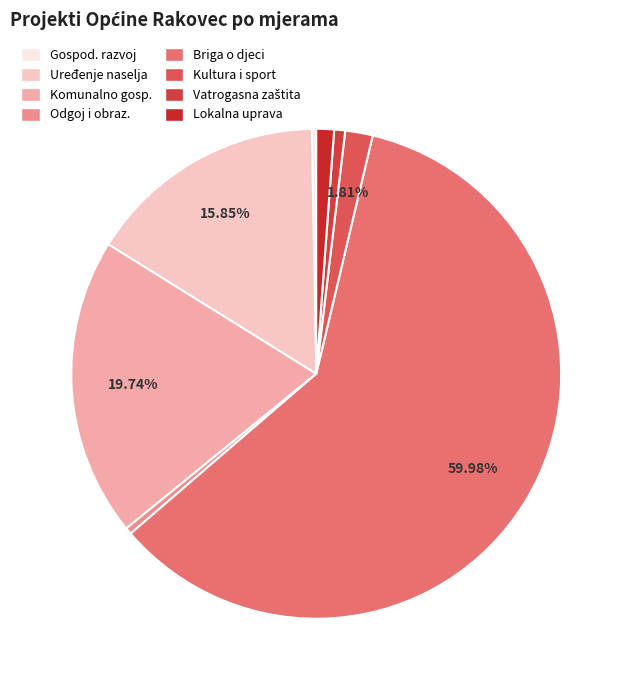

How many slices are in this pie chart?

8